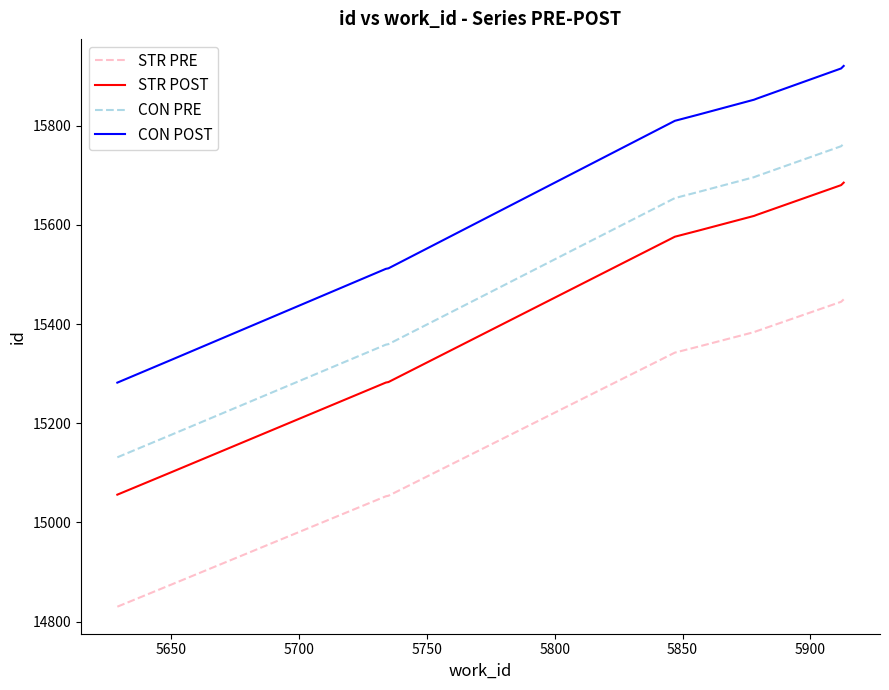

List the series in order of their overall mean, lowest first.

STR PRE, STR POST, CON PRE, CON POST